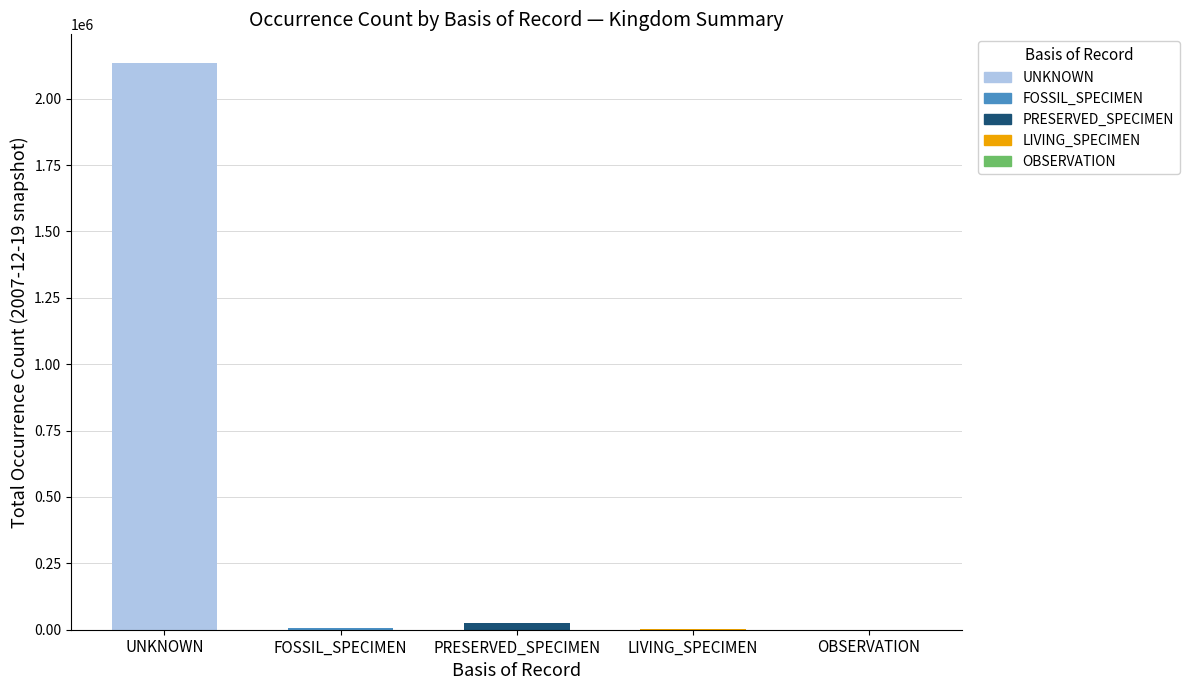

How many data points in PRESERVED_SPECIMEN are above 406?

4